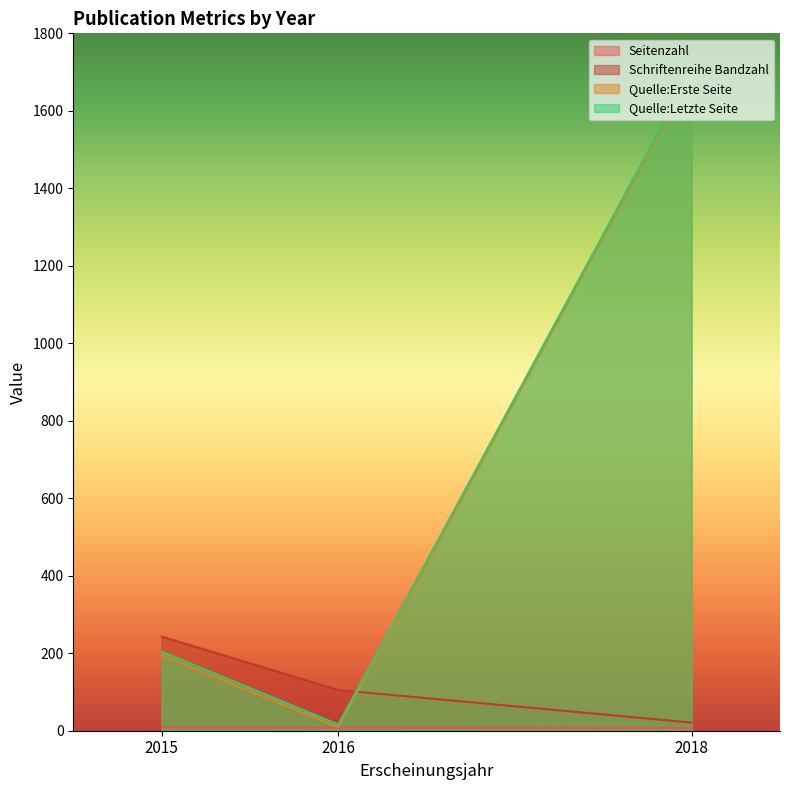

What is the approximate value of Schriftenreihe Bandzahl at 2016?

105